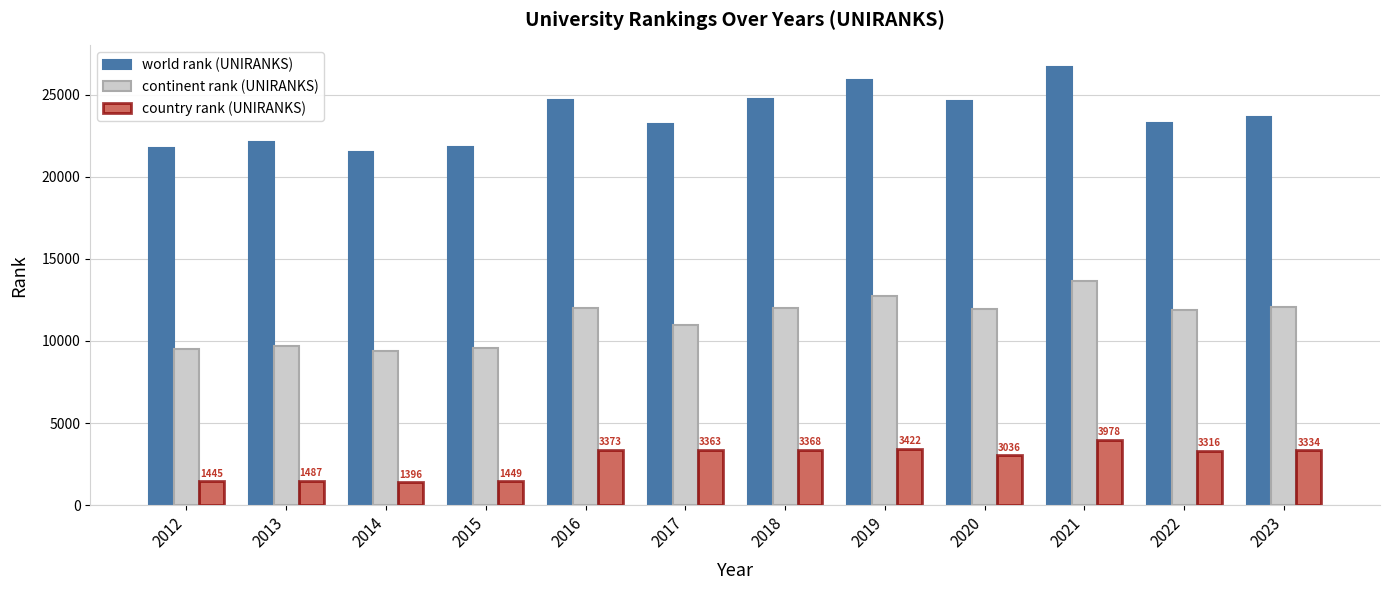

What is the greatest value displayed?

26676